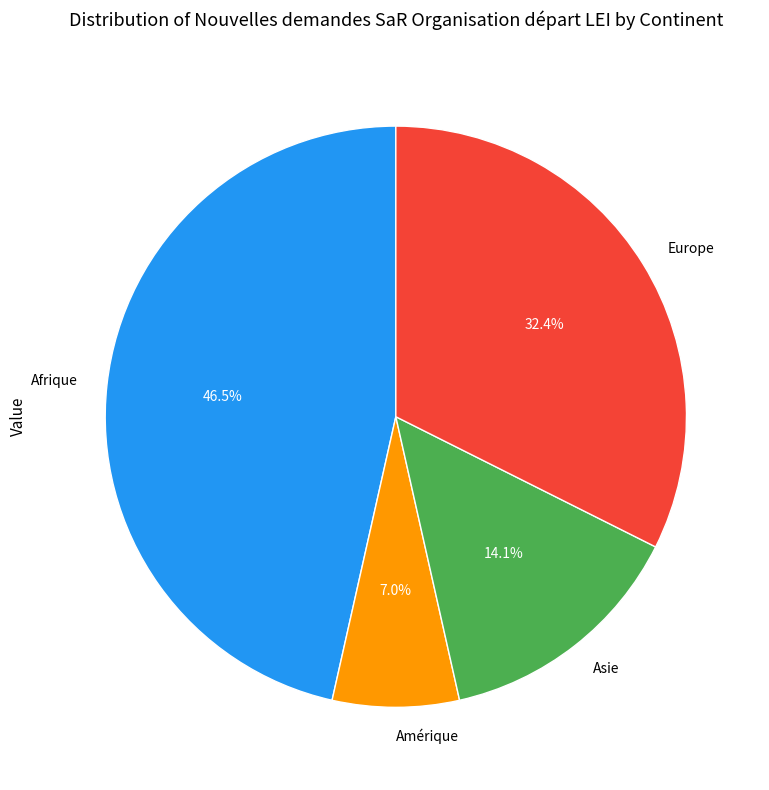

Rank the categories by value from lowest to highest.

Amérique, Asie, Europe, Afrique